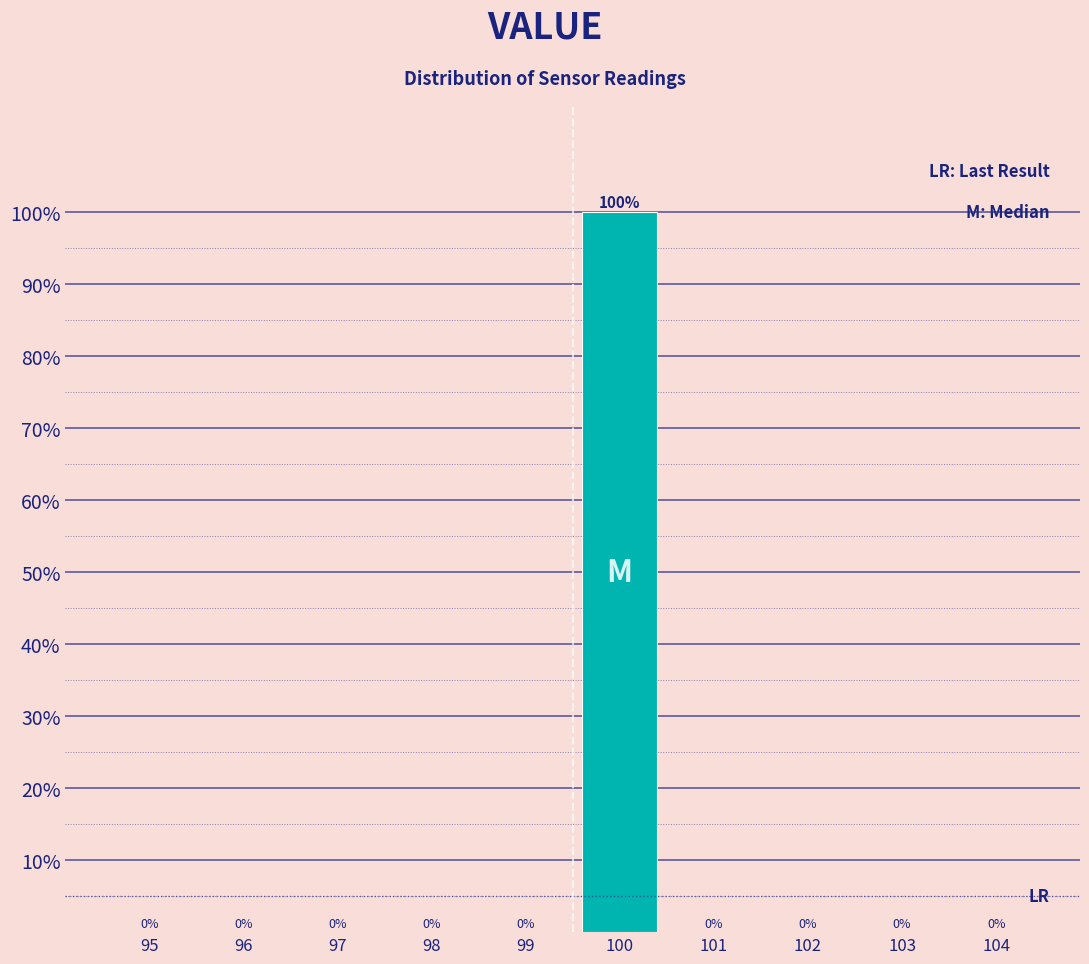

Reading left to right, extract all data points from this chart.

95=0	96=0	97=0	98=0	99=0	100=100	101=0	102=0	103=0	104=0